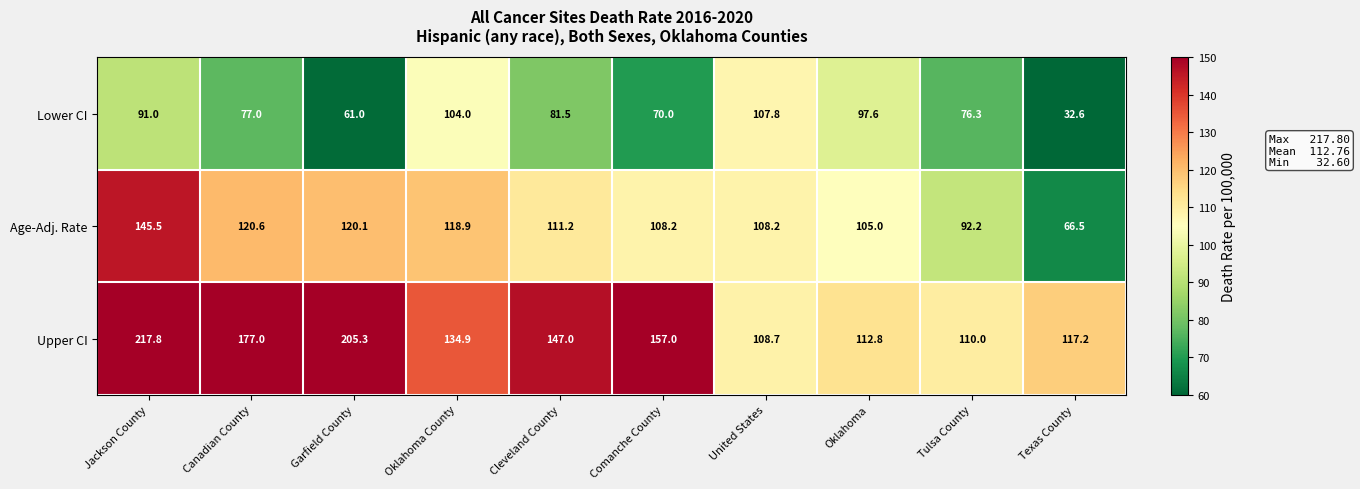

List the series in order of their peak value, highest first.

Upper CI, Age-Adj. Rate, Lower CI